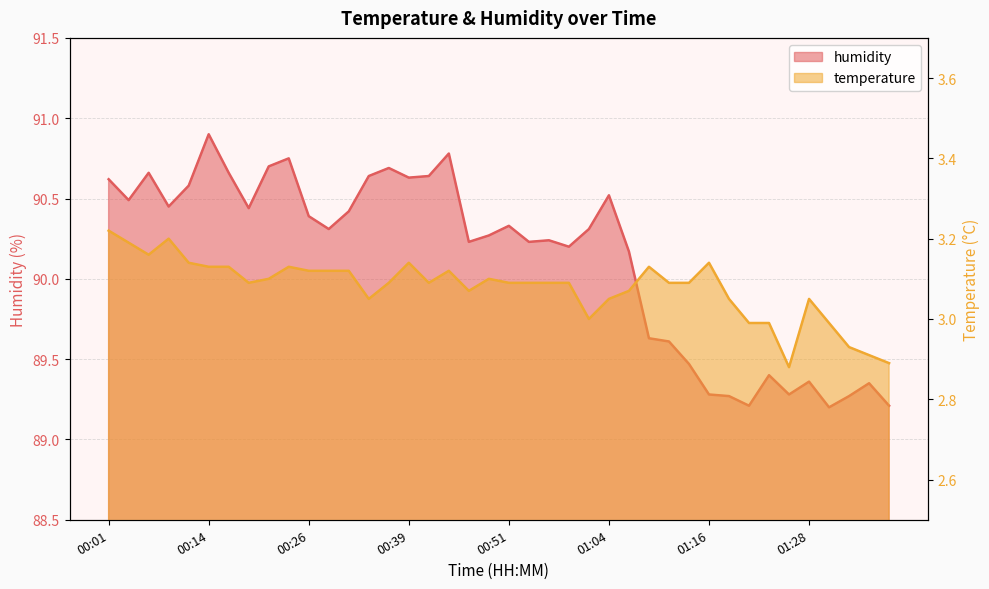

Where is the first local maximum for temperature?

00:09